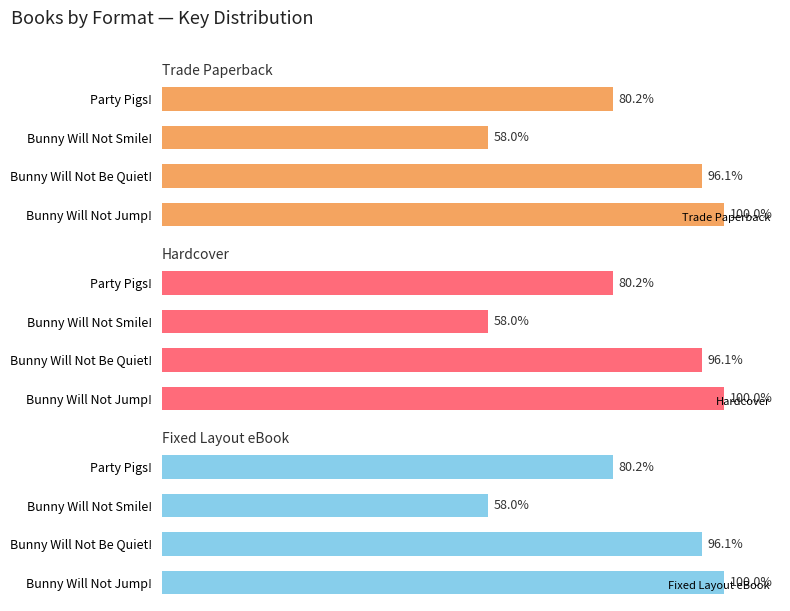

What is the minimum value shown in the chart?

58.0